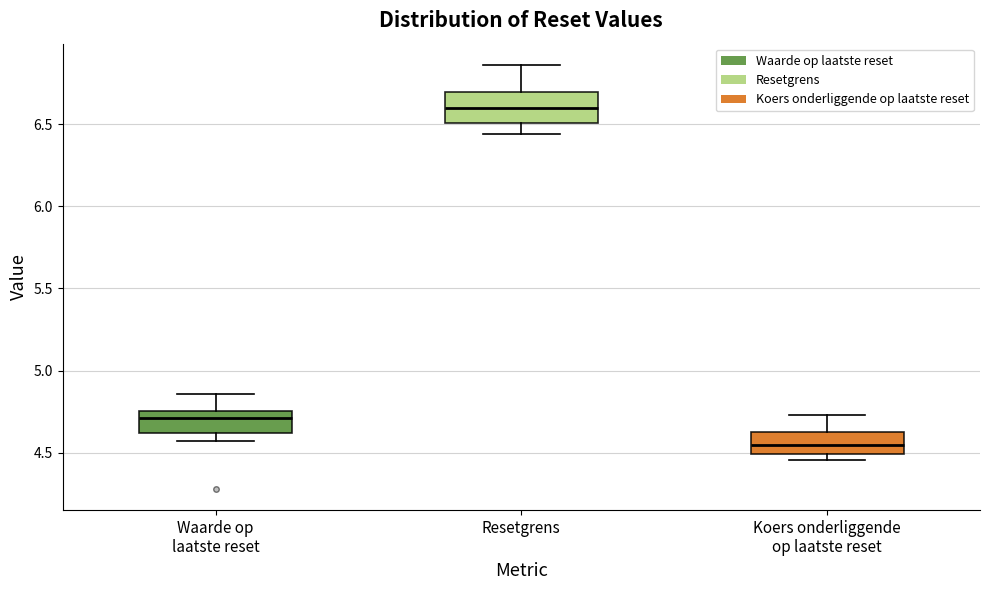

Reading left to right, read every box against the y-axis: the position of its median line, the range the box covers, and the ends of its whiskers. The values are not printed on the chart, so give them approximately, as read against the axis.

Waarde op laatste reset: median 4.70, box 4.60 to 4.75, whiskers 4.55 to 4.85
Resetgrens: median 6.60, box 6.50 to 6.70, whiskers 6.45 to 6.85
Koers onderliggende op laatste reset: median 4.55, box 4.50 to 4.65, whiskers 4.45 to 4.75